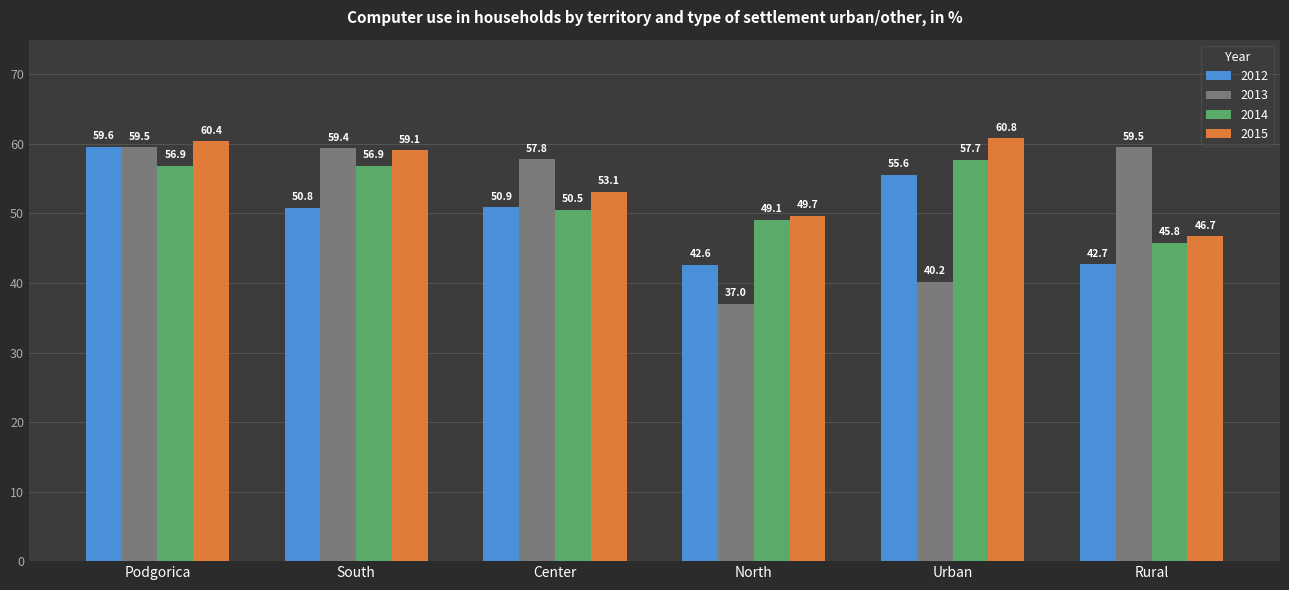

How many values in the 2012 series are below 50?

2